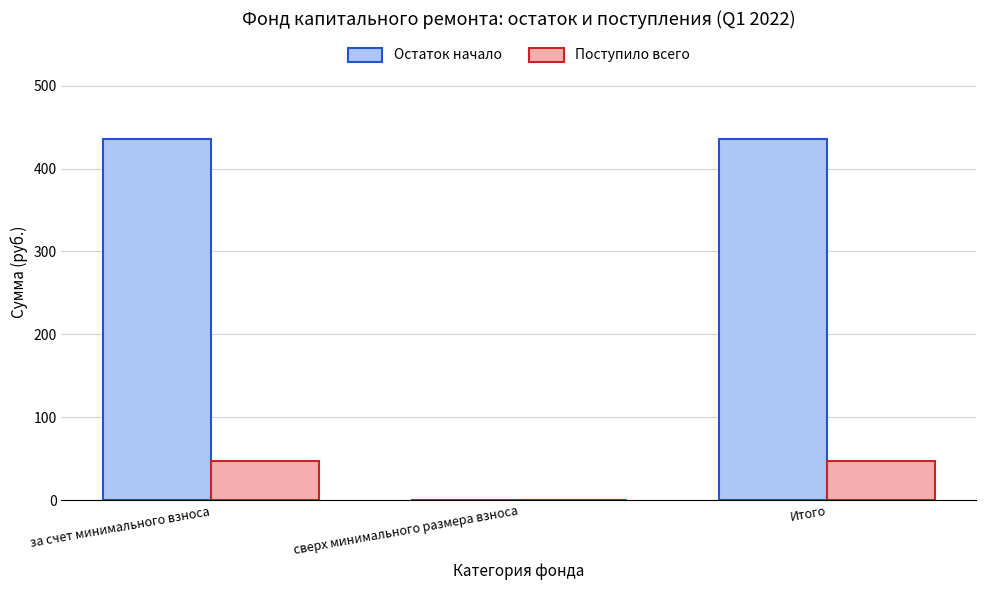

What is the highest value of the Остаток начало series?

435.4